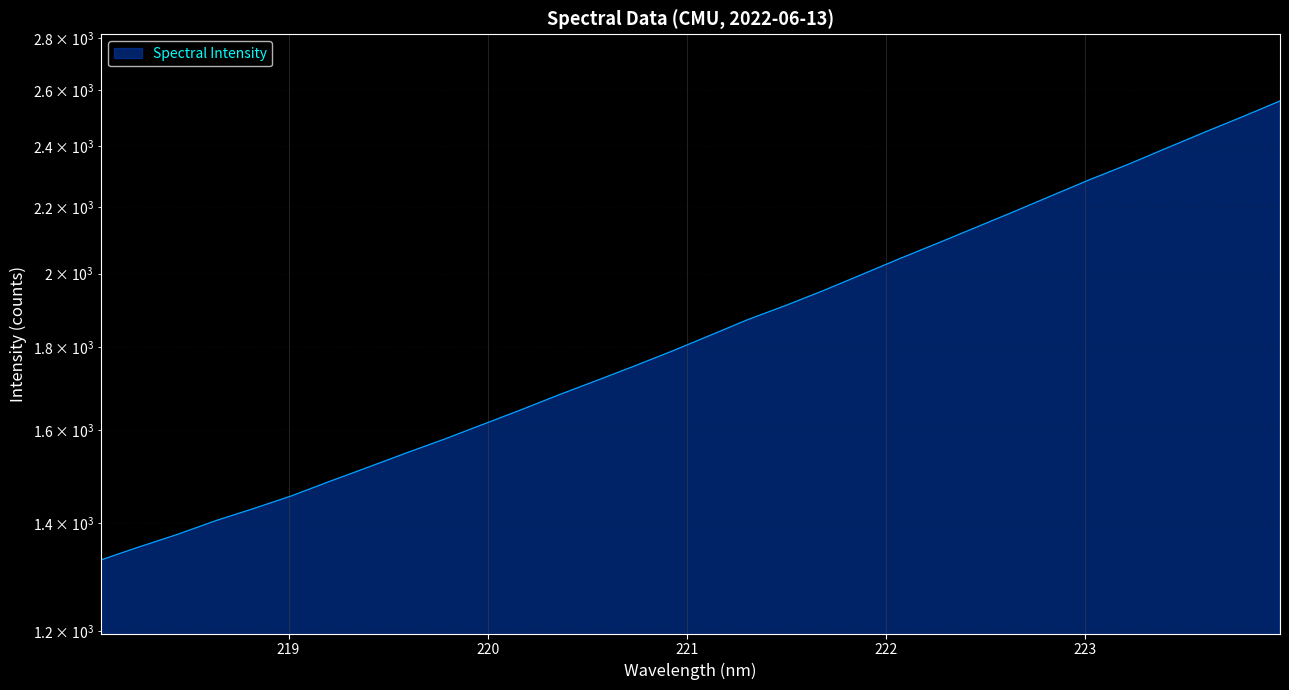

The chart shows a value of 341.5 at 218.442. True or false?

False